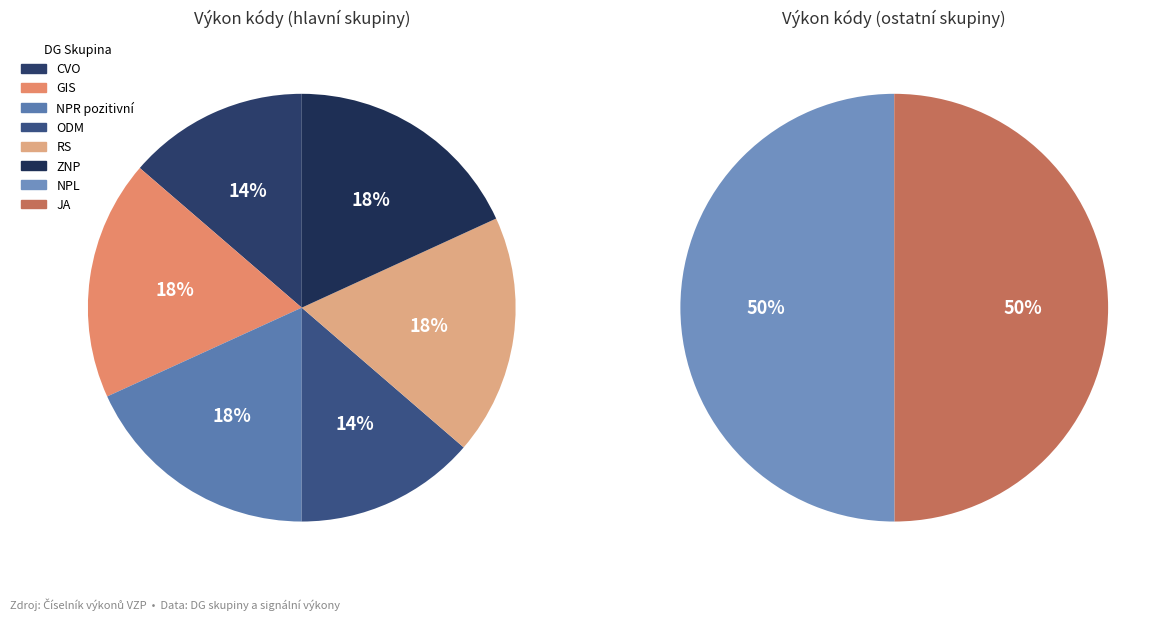

Which category has the smallest portion of the pie?

CVO